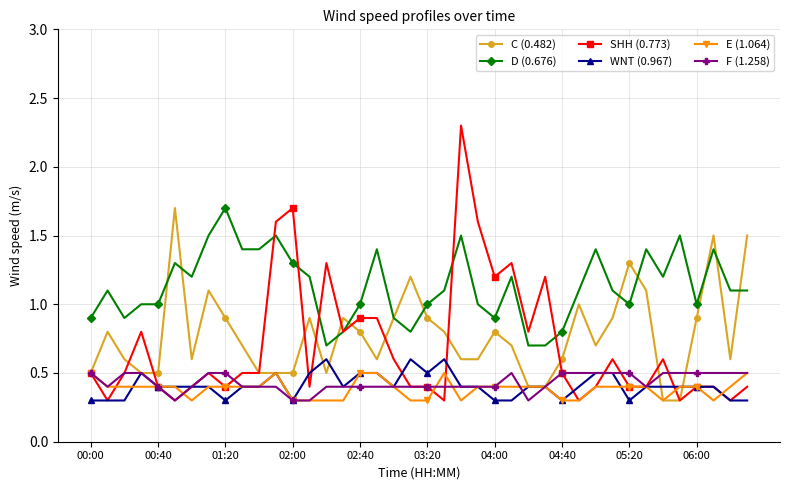

Which series has the largest total across all categories?

D (0.676)